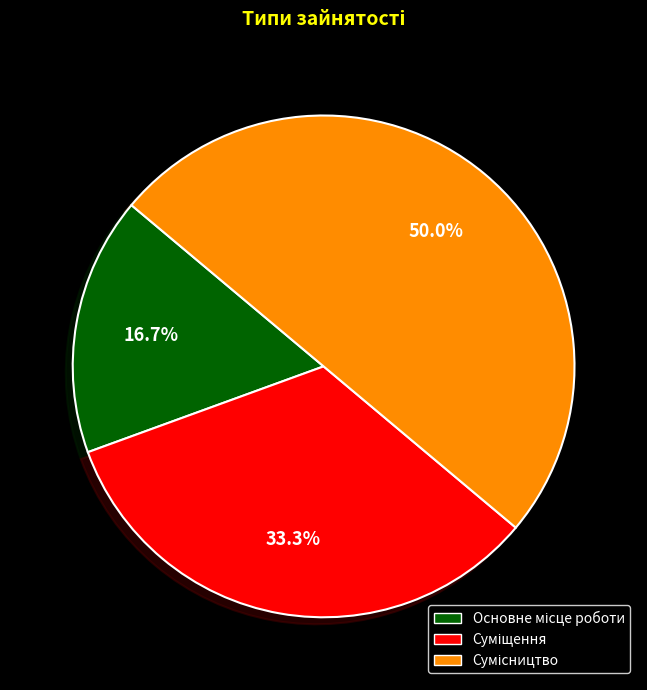

To the nearest percent, what is the combined percentage of Основне місце роботи and Сумісництво?

67%